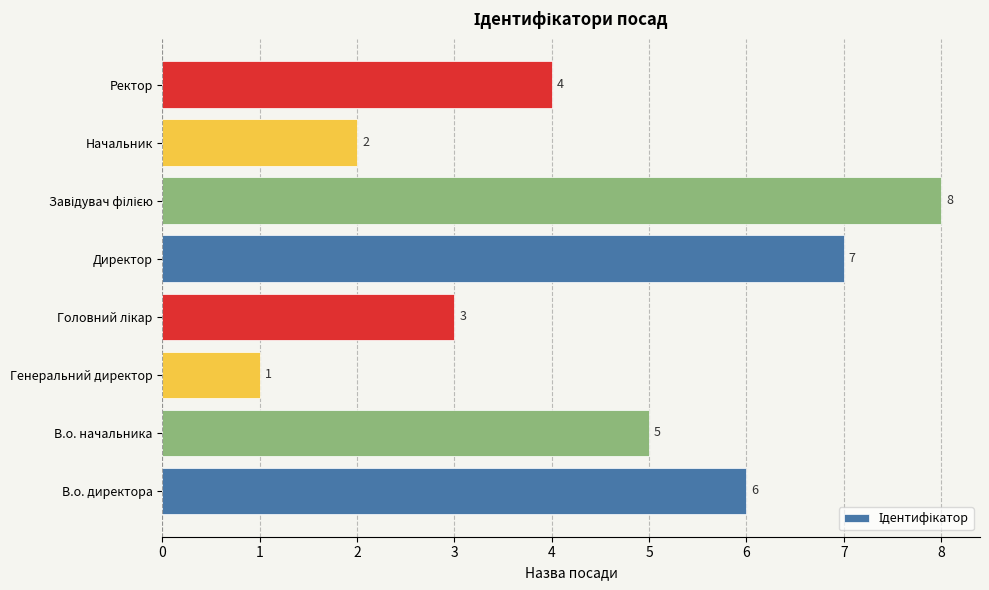

Which label corresponds to the smallest value in the chart?

Генеральний директор